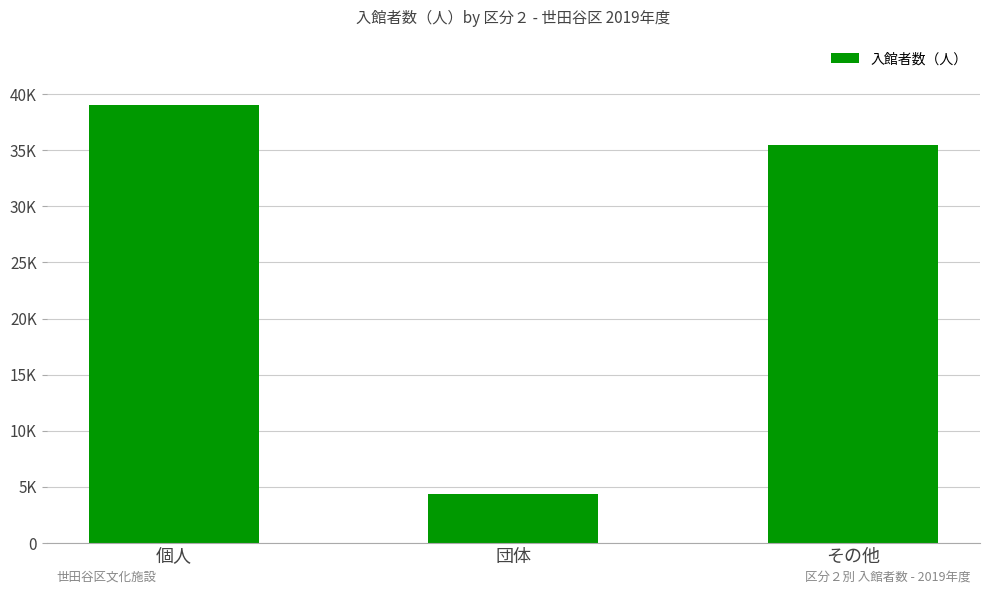

What is the difference between the maximum and minimum values?

34694